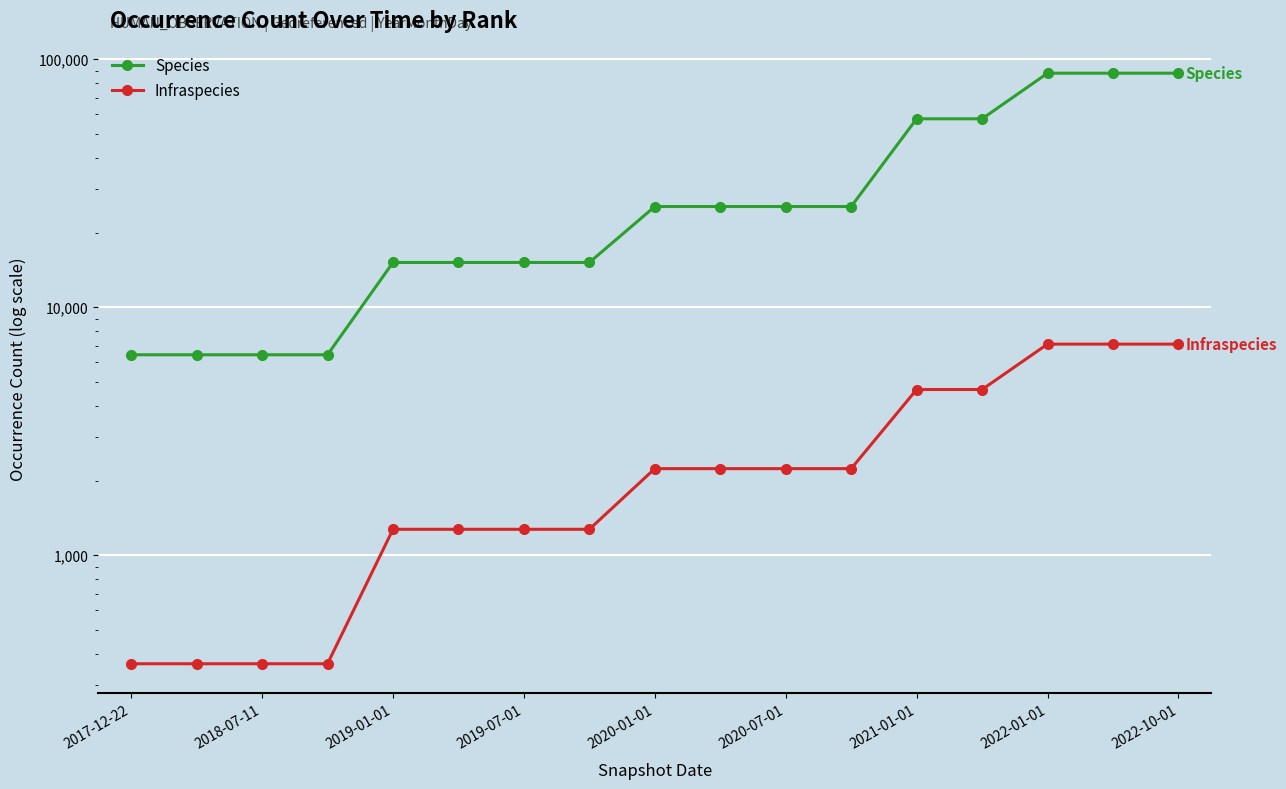

True or false: Species and Infraspecies cross at least once.

False